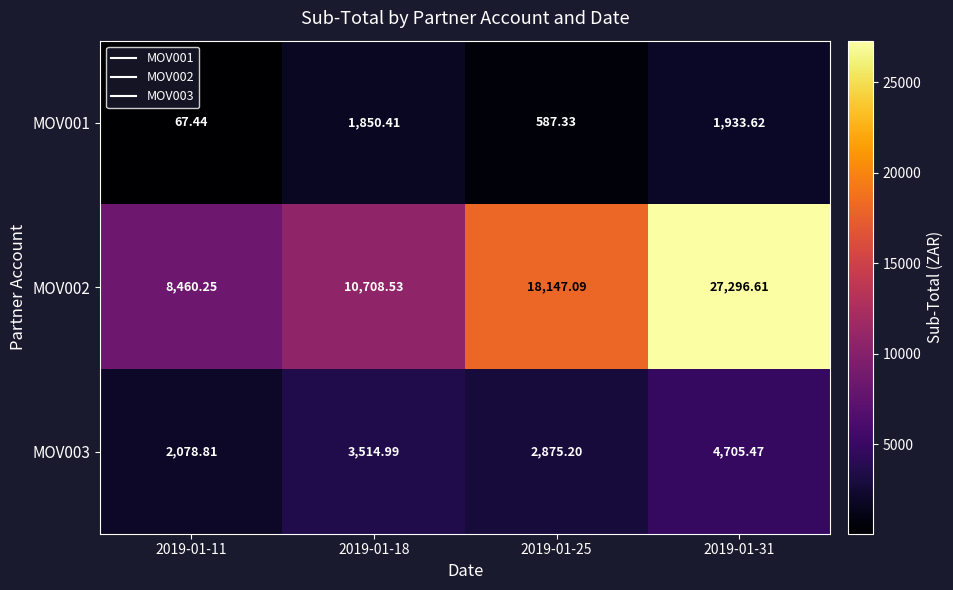

Is the value of MOV001 at 2019-01-31 greater than the value of MOV002 at 2019-01-18?

No